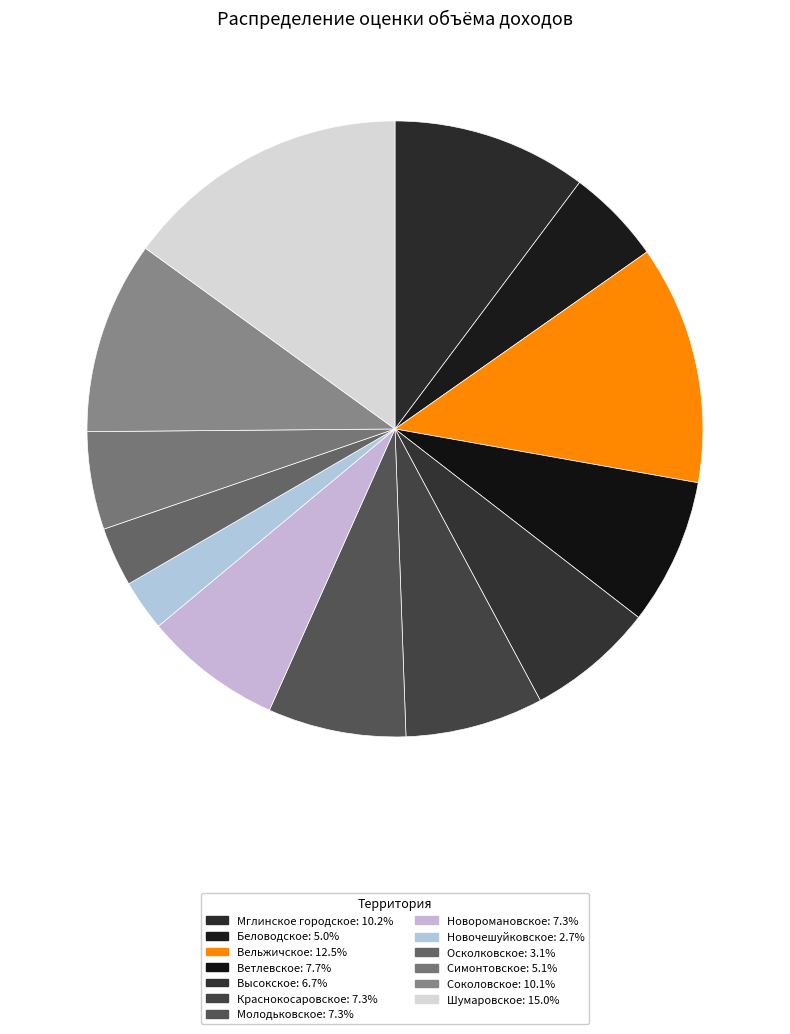

True or false: Соколовское accounts for 10% of the total.

True